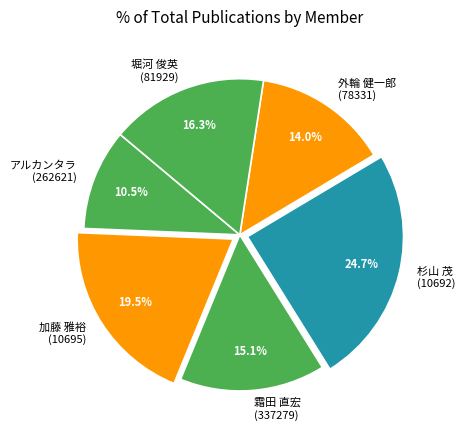

Count the number of slices in the pie.

6